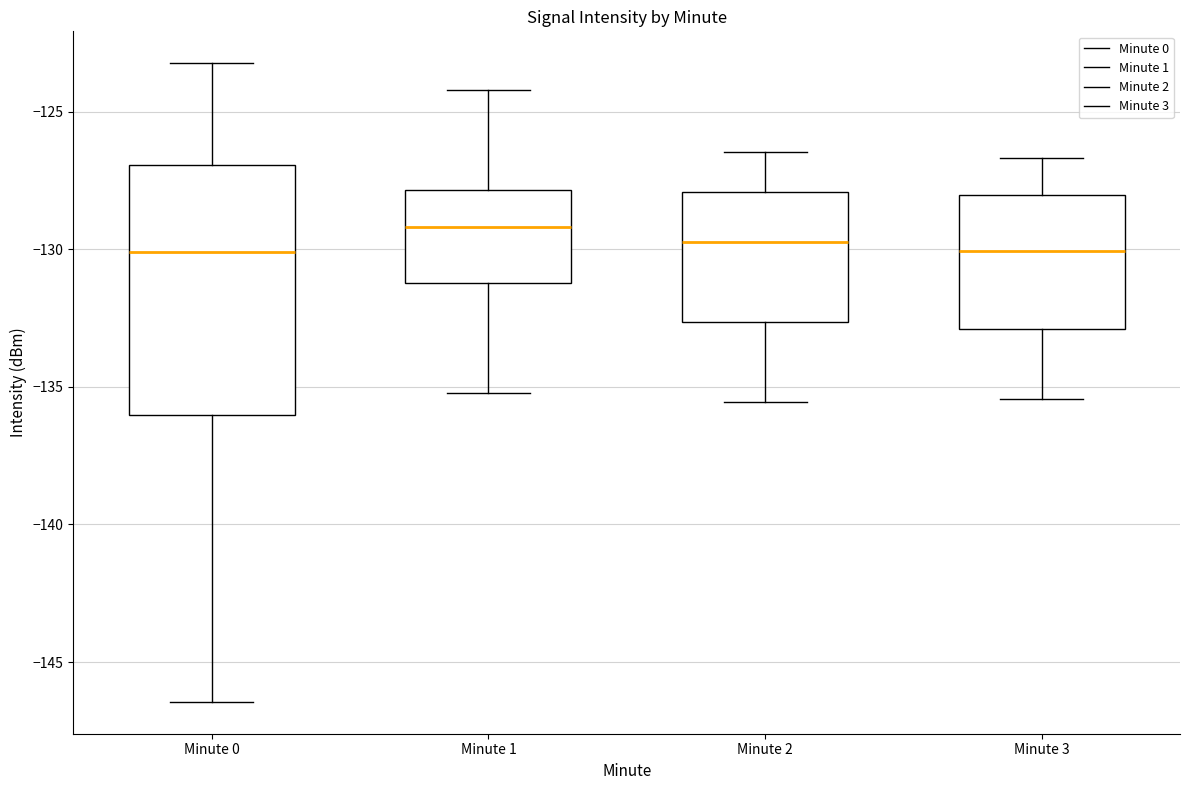

Reading left to right, transcribe this box plot: for each box, give where its median line is, the range the box spans, and where its two whiskers end, as read against the y-axis. The values are not printed on the chart, so give them approximately, as read against the axis.

Minute 0: median -130.0, box -136.0 to -127.0, whiskers -146.5 to -123.0
Minute 1: median -129.0, box -131.0 to -128.0, whiskers -135.0 to -124.0
Minute 2: median -129.5, box -132.5 to -128.0, whiskers -135.5 to -126.5
Minute 3: median -130.0, box -133.0 to -128.0, whiskers -135.5 to -126.5